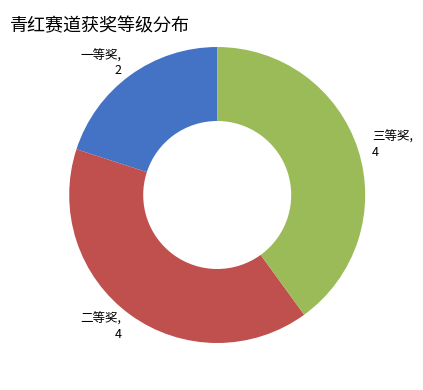

Count the number of slices in the pie.

3